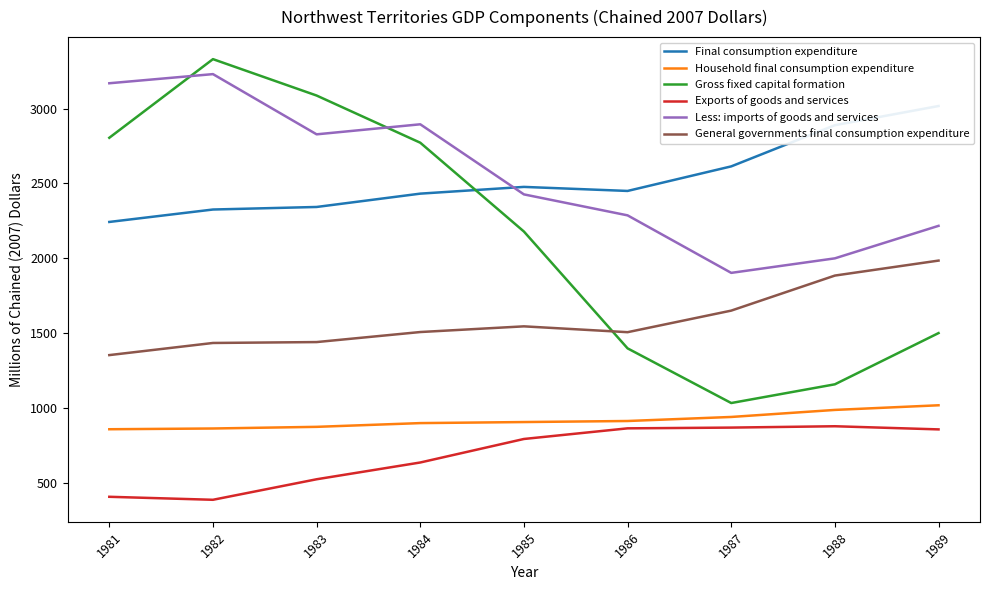

The Less: imports of goods and services series shows 1423 at 1981. True or false?

False